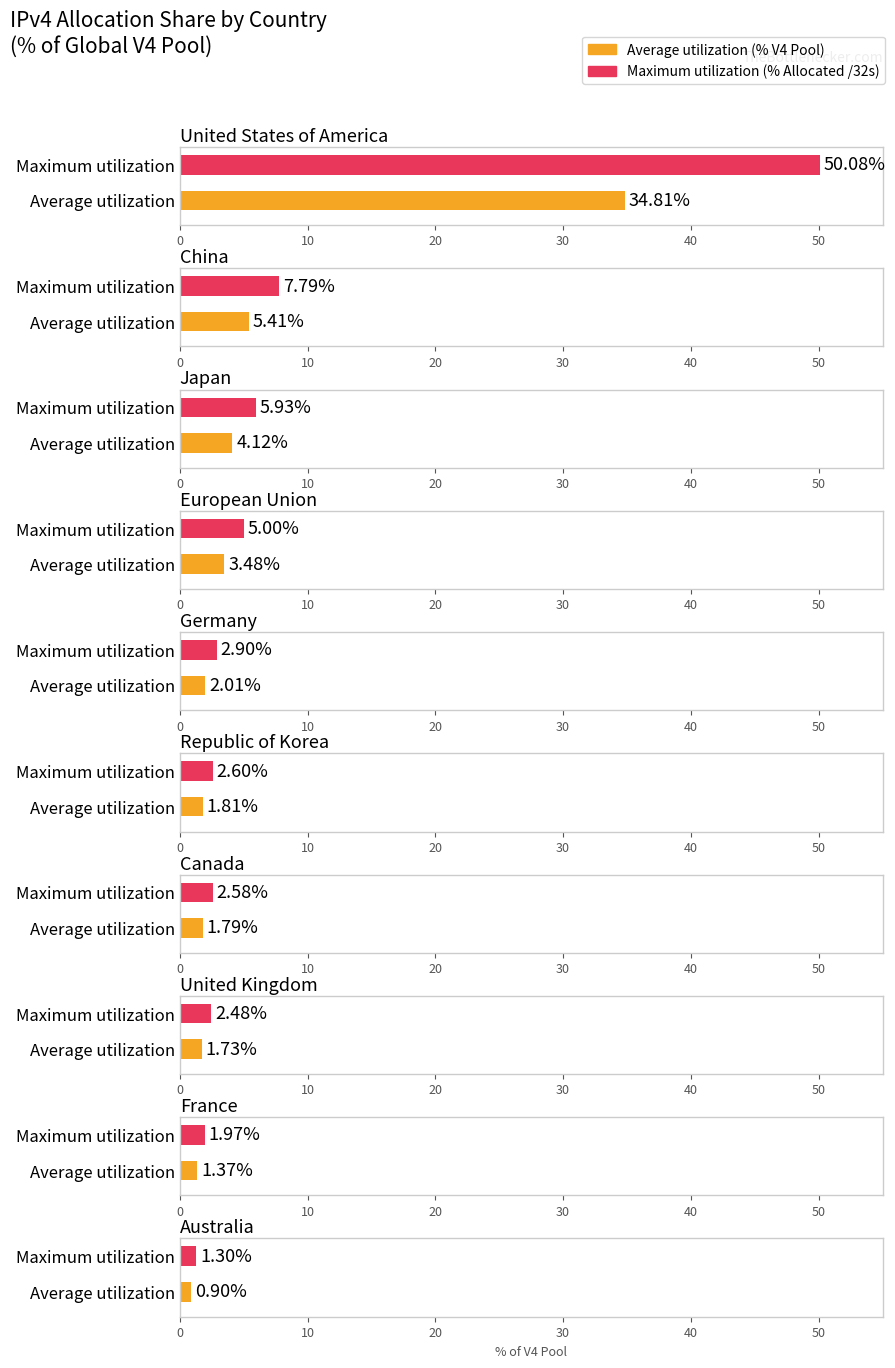

What is the label of the 8th bar from the right?

Japan